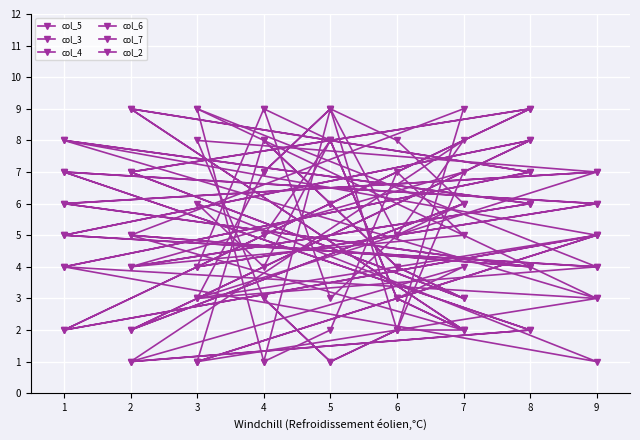

What is the maximum value for col_6?

9